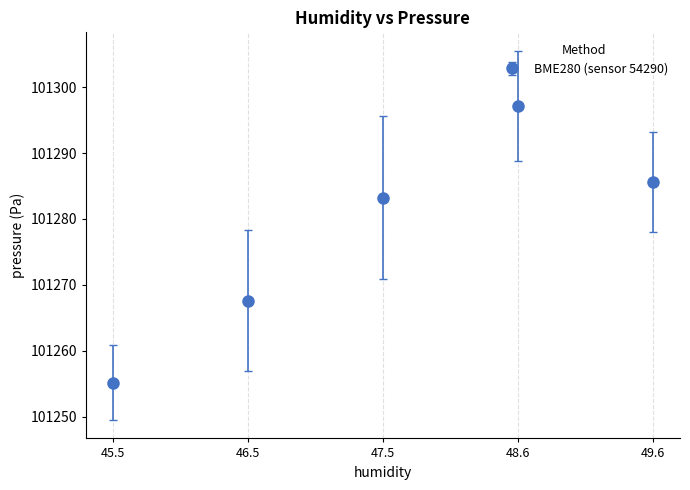

The chart shows a value of 101255.2 at 45.5. True or false?

True